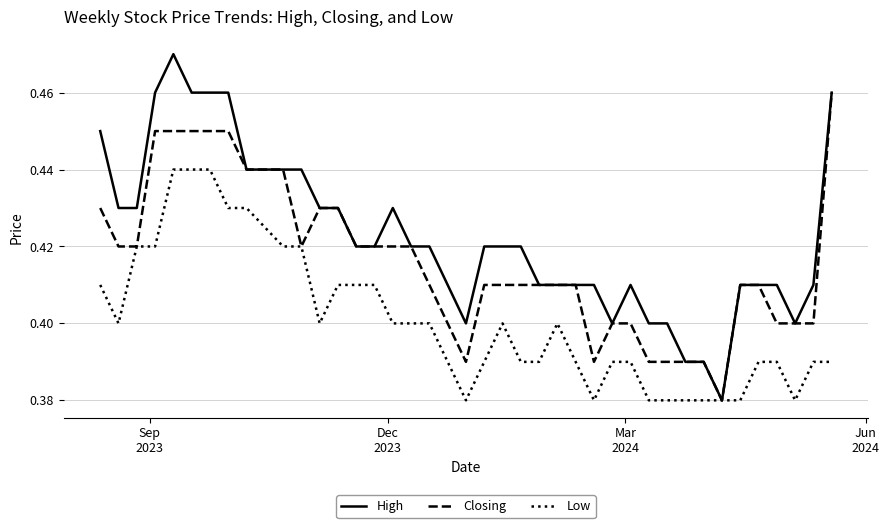

Which series has the widest spread of values?

High